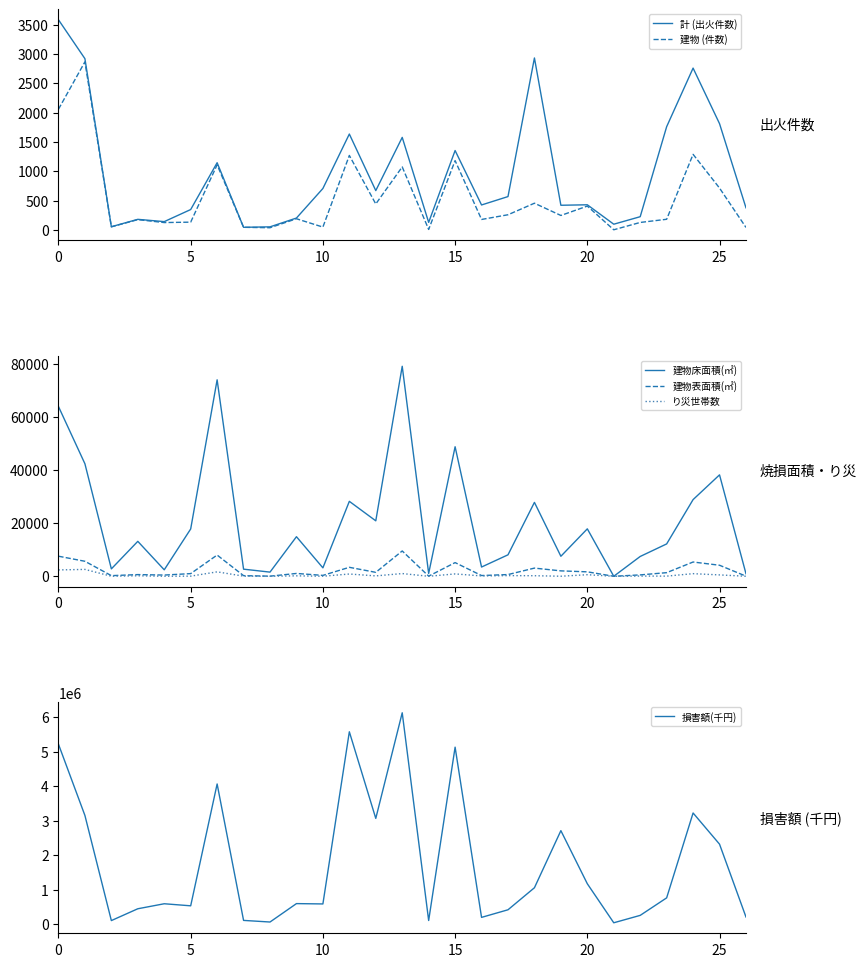

How many series are shown in this chart?

6